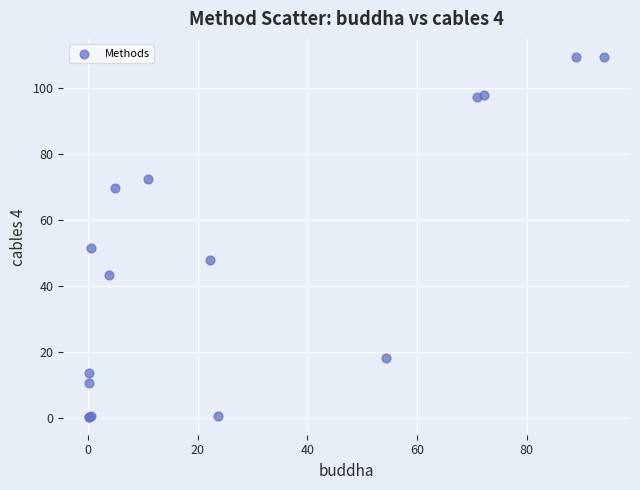

What Y value in the scatter plot is closest to 54?

51.5